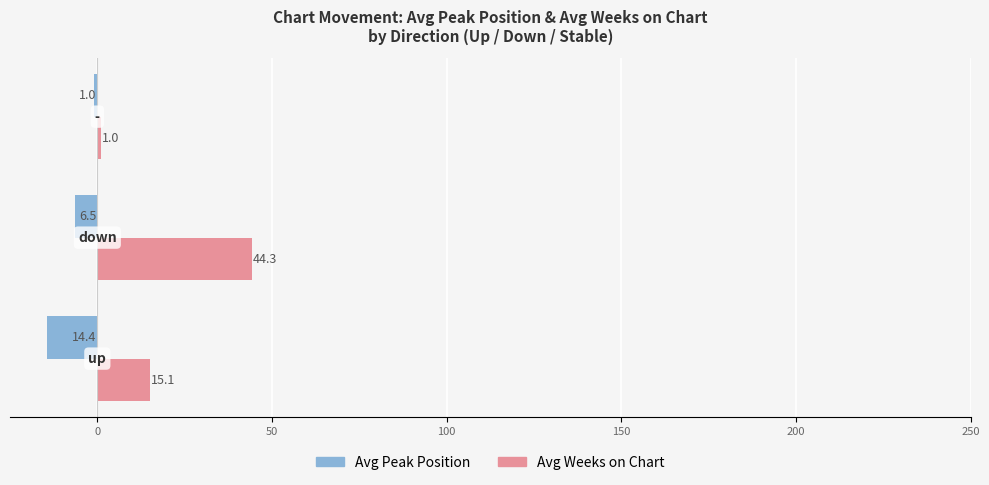

Which series has the largest total across all categories?

Avg Weeks on Chart